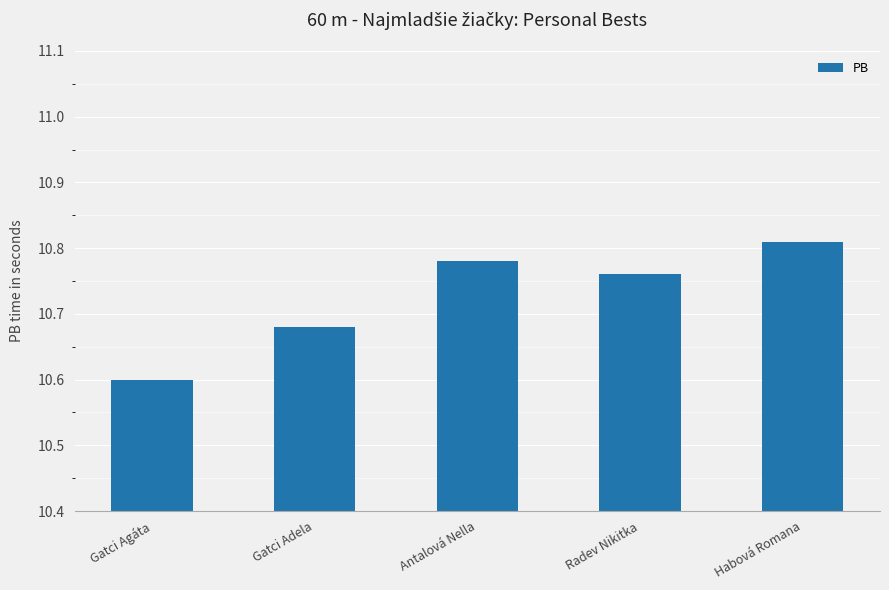

Between Antalová Nella and Gatci Agáta, which is larger?

Antalová Nella